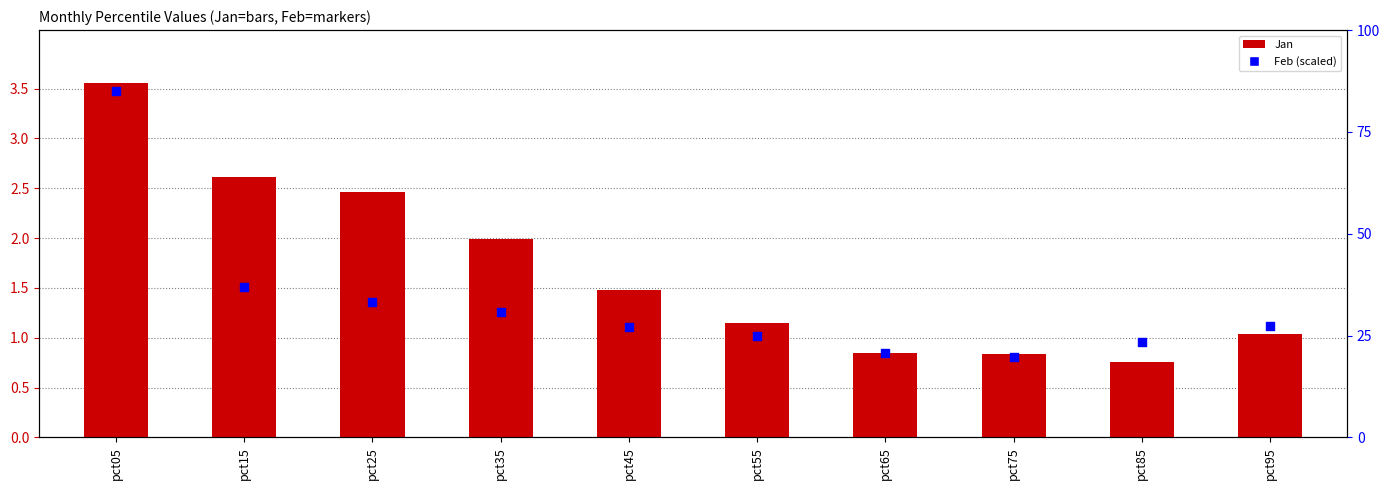

Which series has the largest total across all categories?

Feb (scaled)